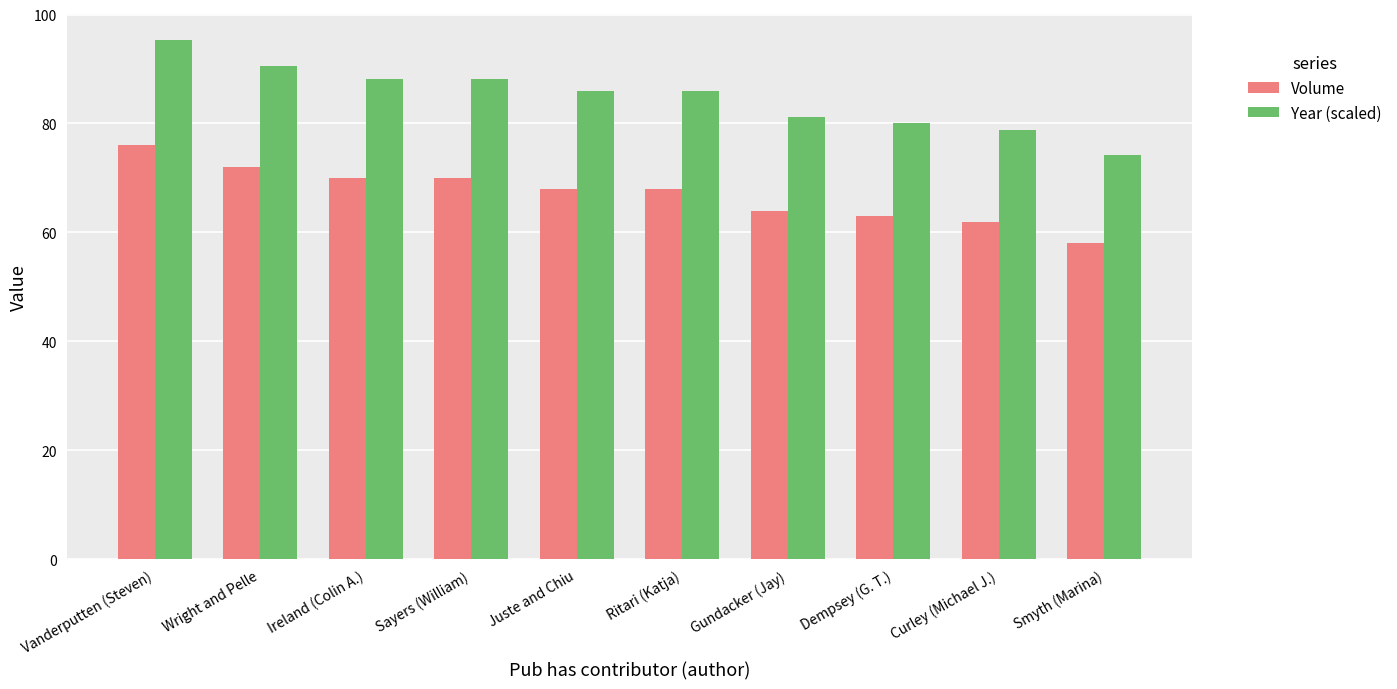

What is the highest value of the Year (scaled) series?

95.3